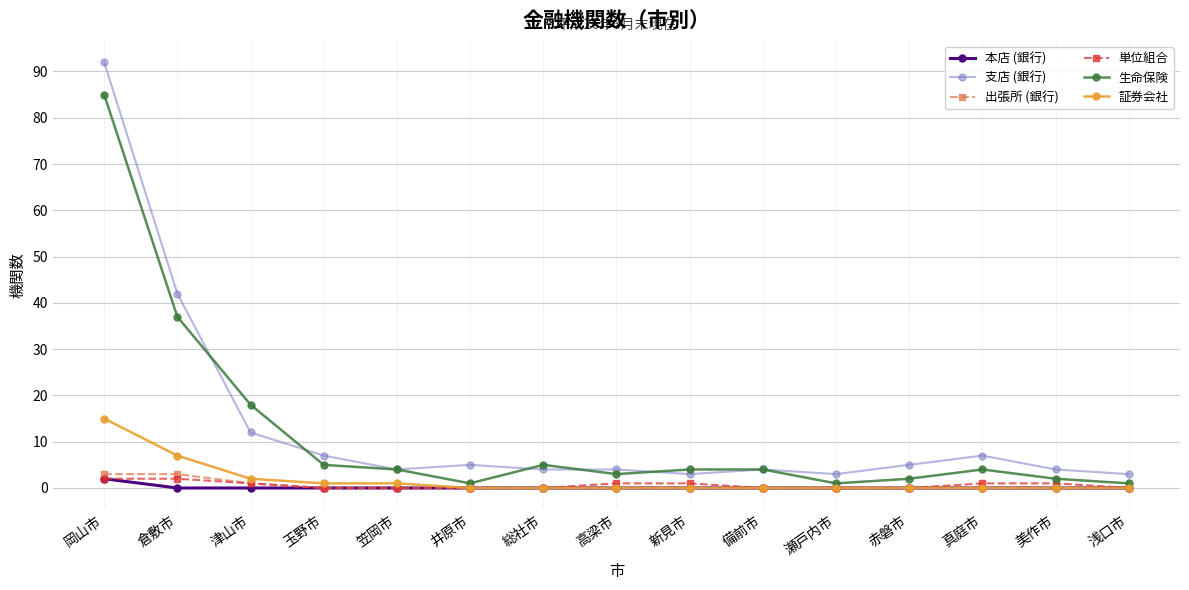

True or false: 出張所 (銀行) and 支店 (銀行) intersect in this chart.

False